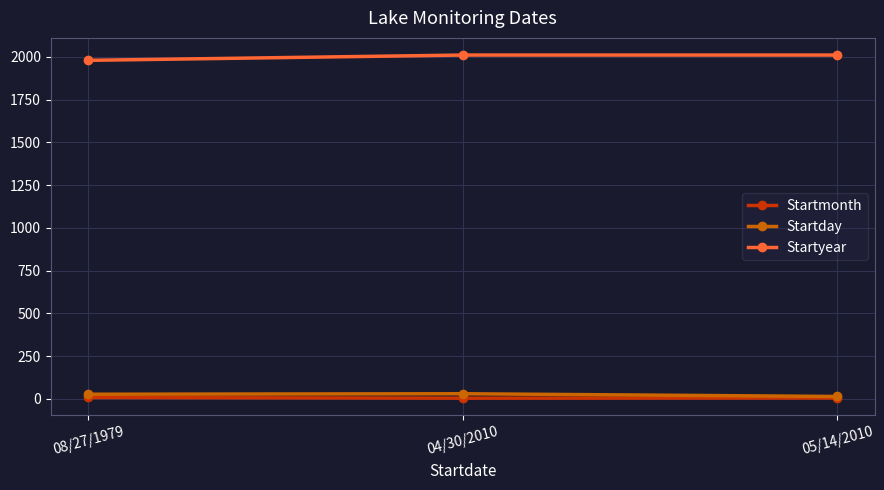

At how many categories does at least one series exceed 604?

3